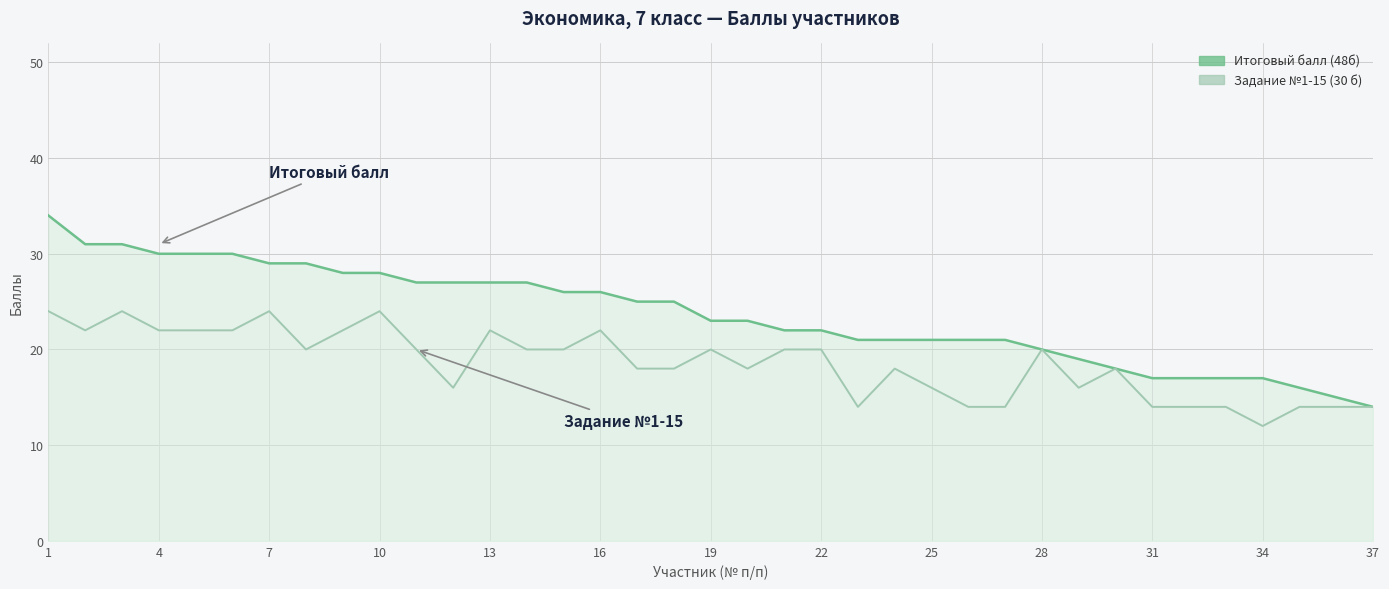

At 28, list the series in order from largest to smallest.

Итоговый балл (48б), Задание №1-15 (30 б)